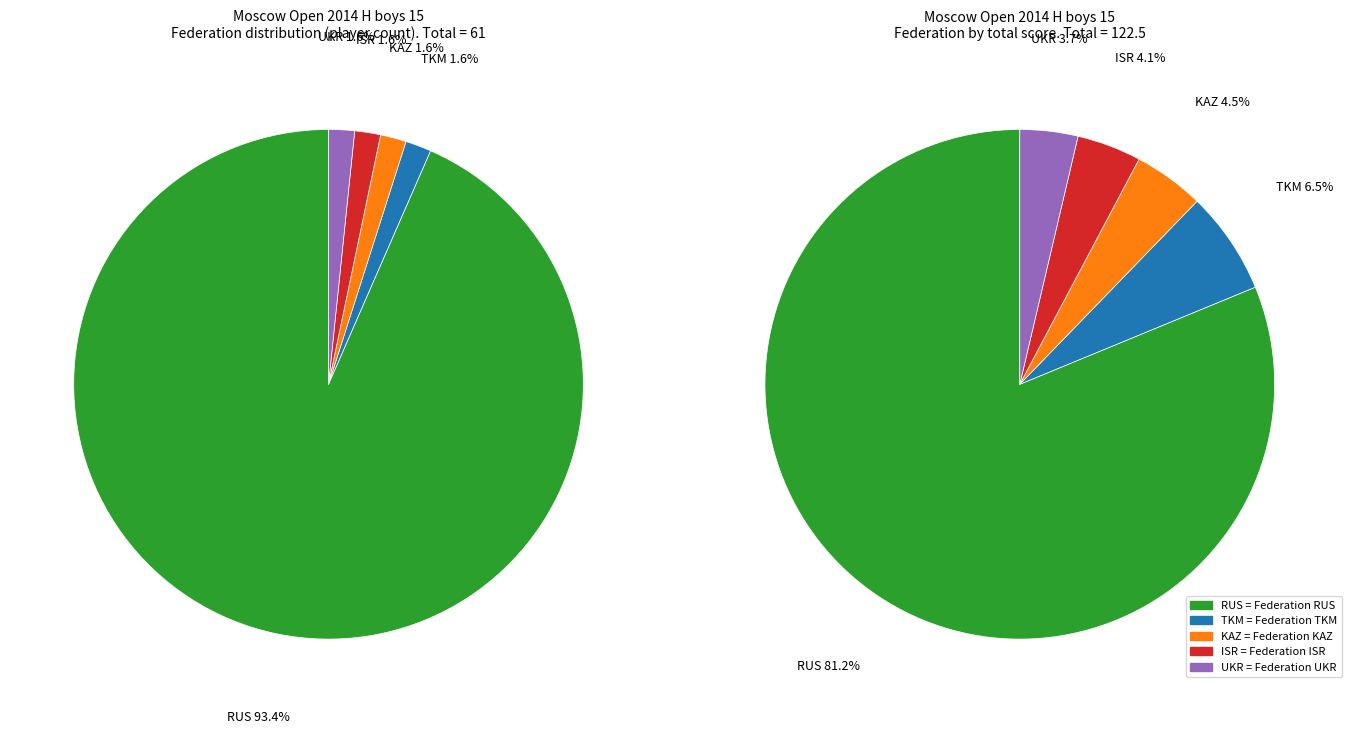

True or false: UKR accounts for 2% of the total.

True